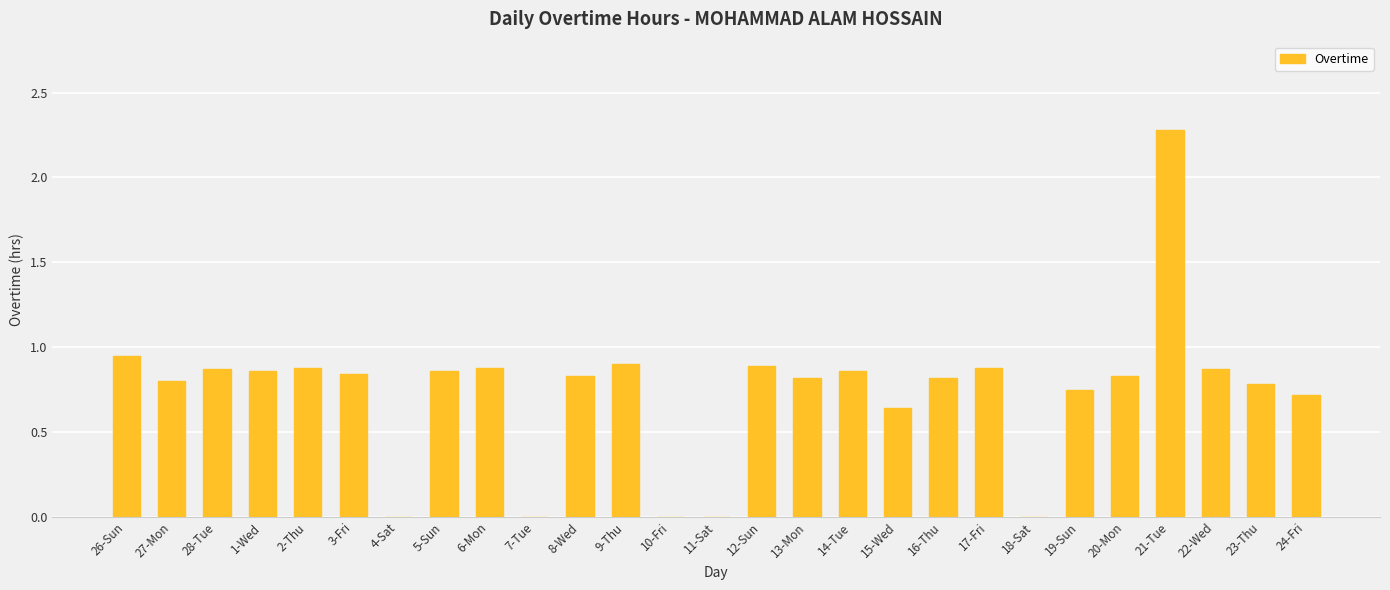

What is the greatest value displayed?

2.3